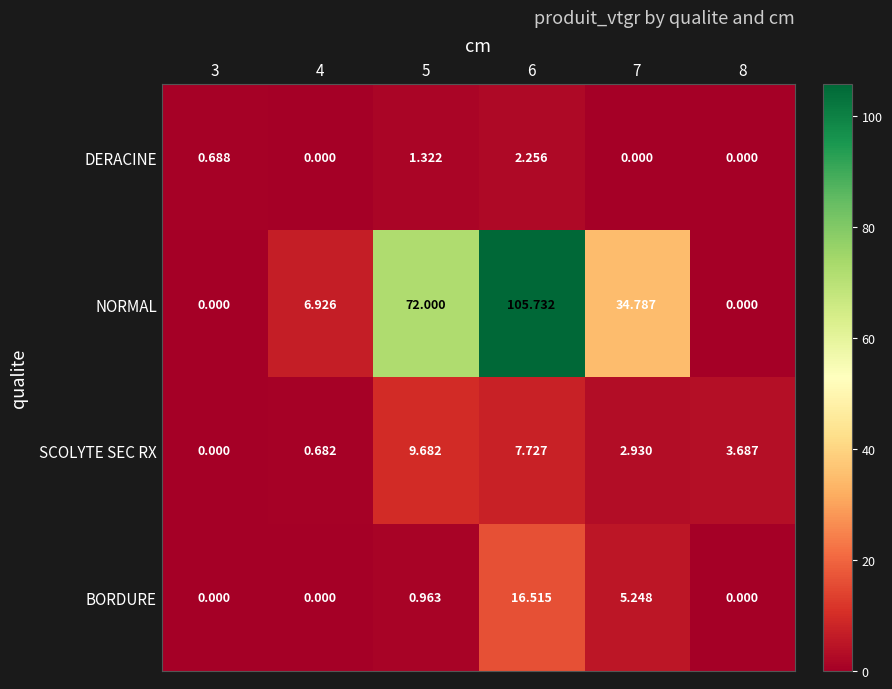

Is the value of NORMAL at 7 greater than the value of SCOLYTE SEC RX at 6?

Yes